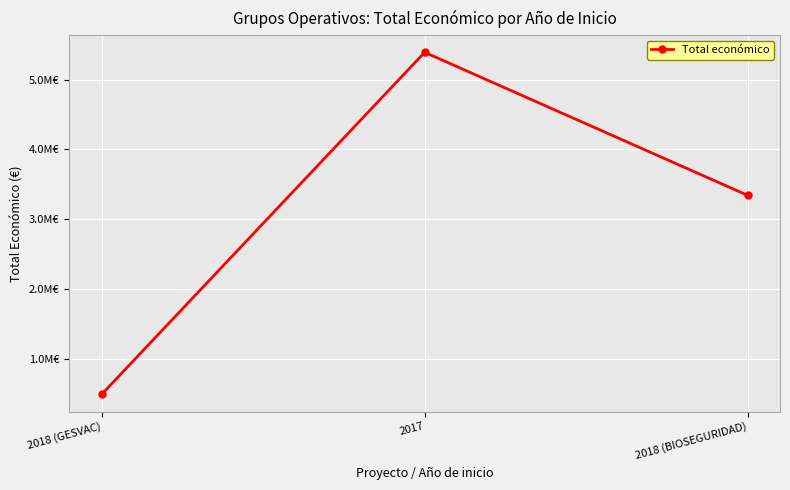

The value at 2018 (GESVAC) is 492343. True or false?

True